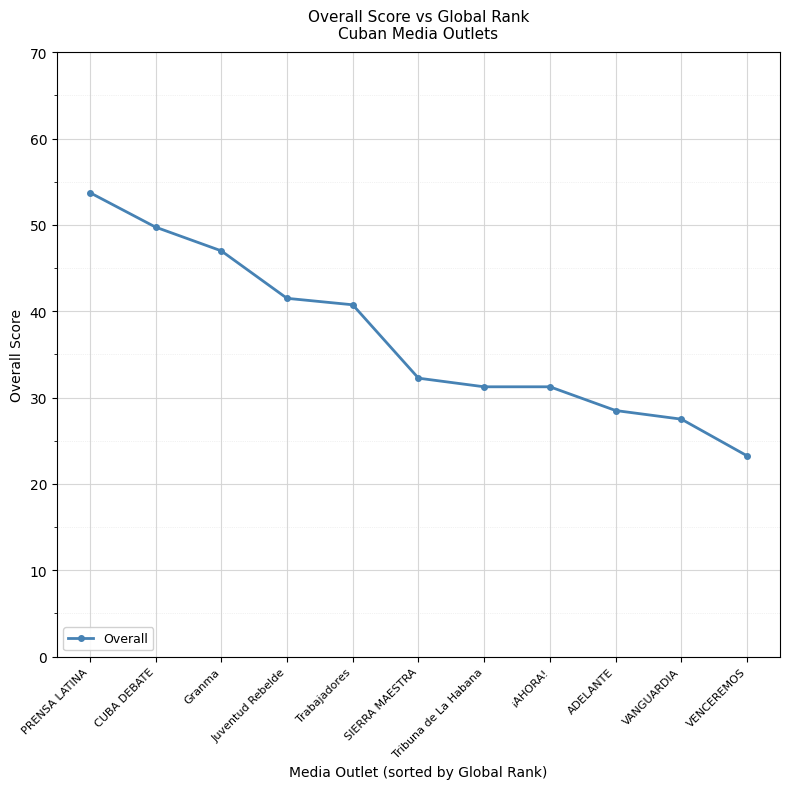

What is the ratio of the value at ADELANTE to the value at Tribuna de La Habana?

0.9